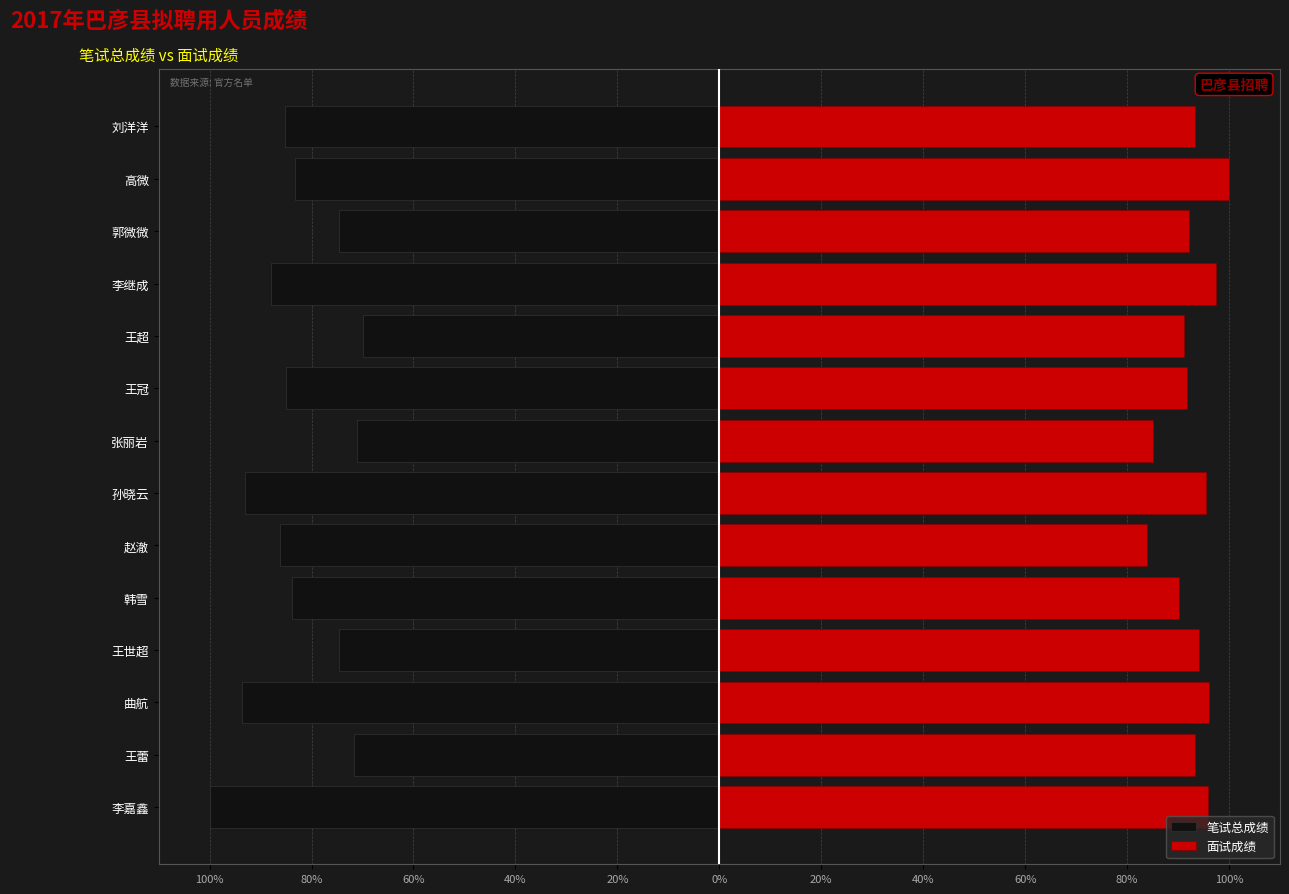

Is the value of 笔试总成绩 at 赵澈 greater than the value of 面试成绩 at 王蕾?

No